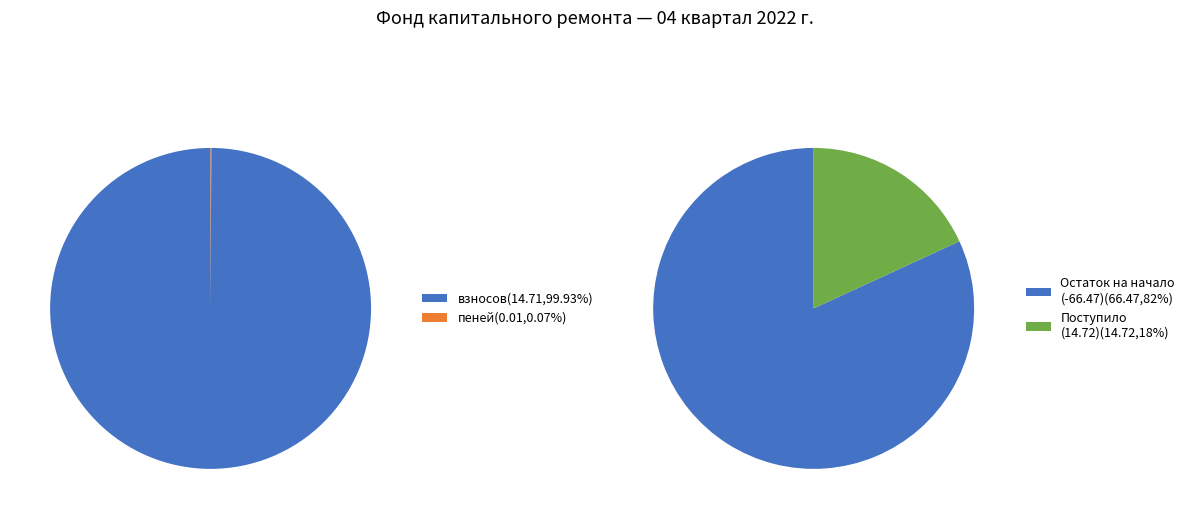

Does взносов represent more than half of the total?

Yes